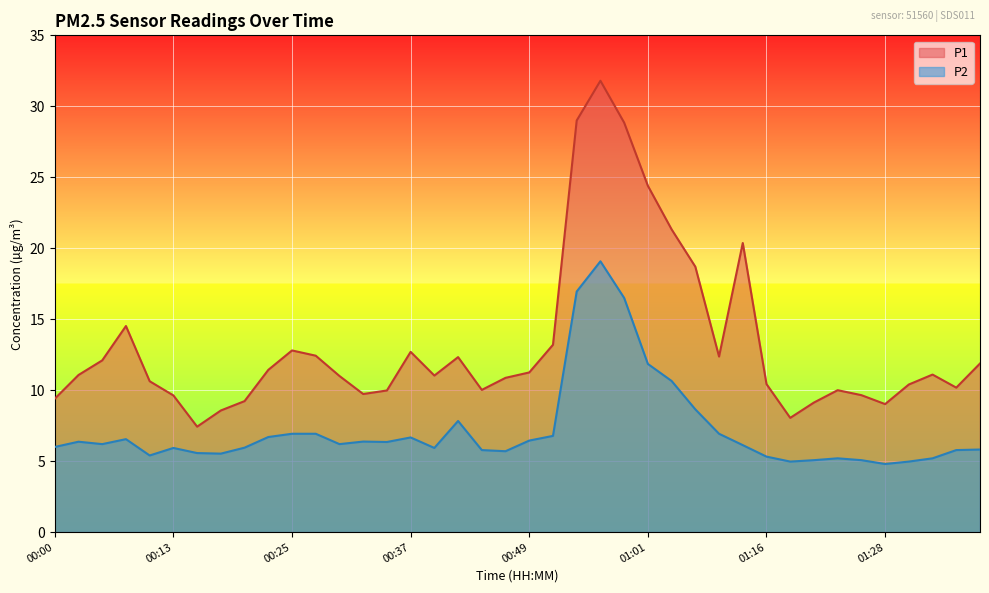

The value of P1 at 01:18 is 11.7. True or false?

False